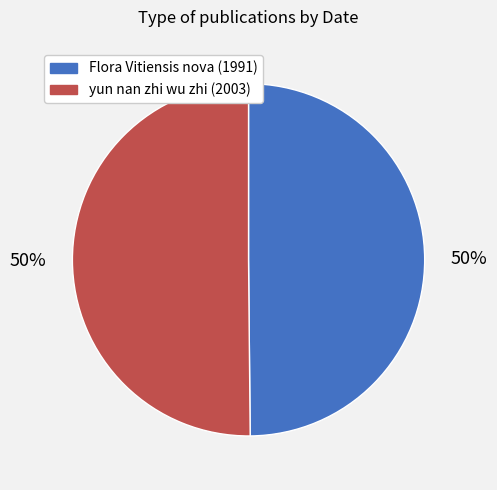

True or false: Flora Vitiensis nova (1991) accounts for 44% of the total.

False